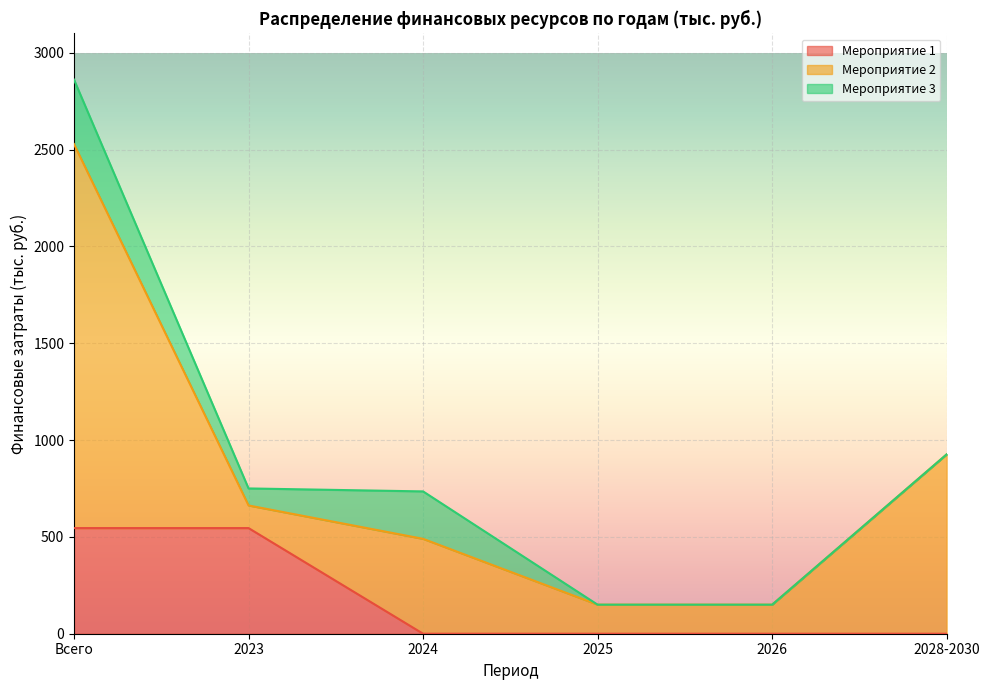

Reading left to right, list all the values displayed in this chart.

Мероприятие 1: 545.6	545.6	0.0	0.0	0.0	0.0
Мероприятие 2: 1983.3	116.9	490.0	150.0	150.0	926.5
Мероприятие 3: 332.9	87.9	245.0	0.0	0.0	0.0